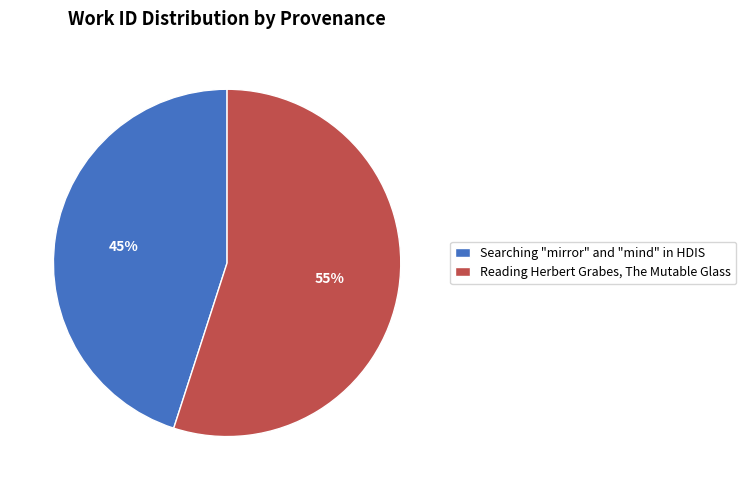

The Searching "mirror" and "mind" in HDIS slice represents 56% of the pie. True or false?

False